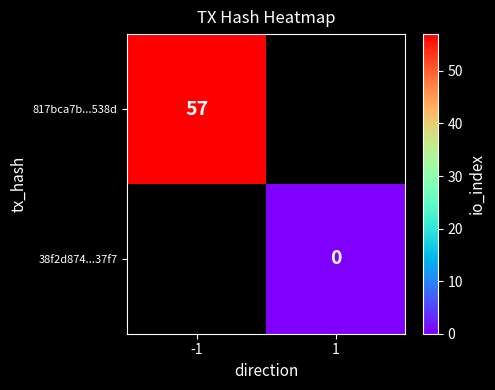

Is it true that 817bca7b...538d equals 57 at -1?

True